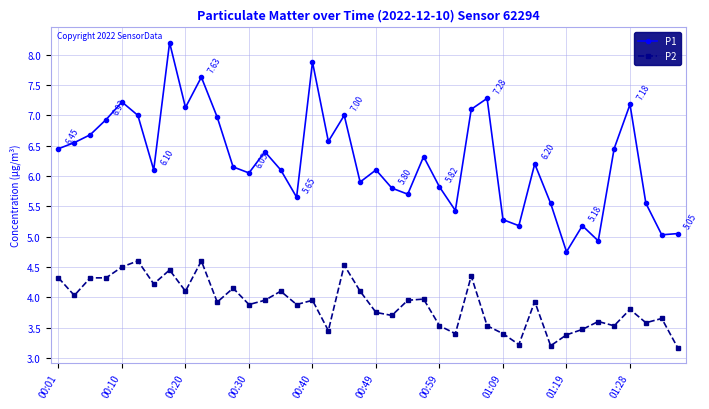

True or false: P2 and P1 cross at least once.

False